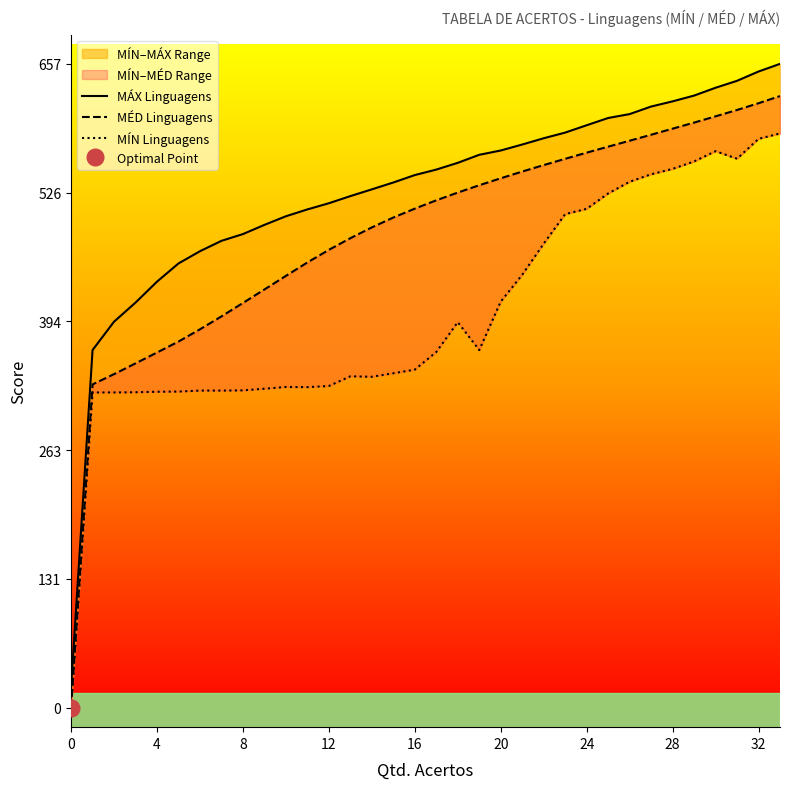

Does the chart have visible grid lines?

No